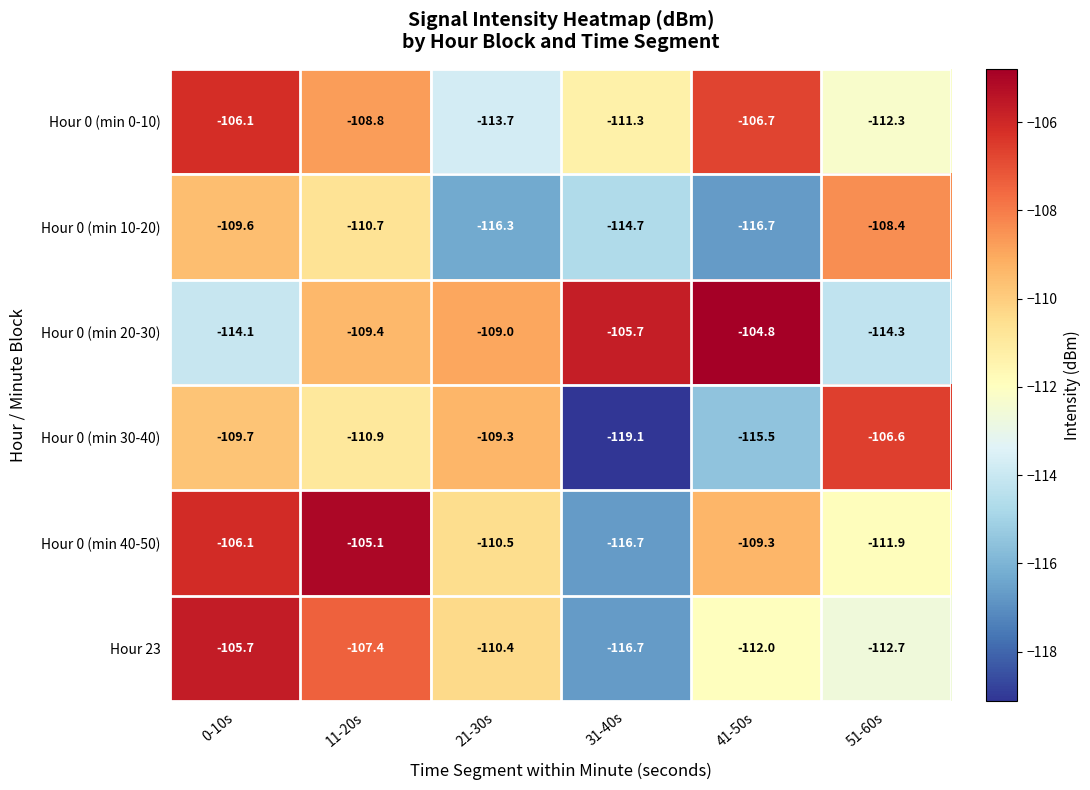

At which category is the sum across all series the highest?

0-10s